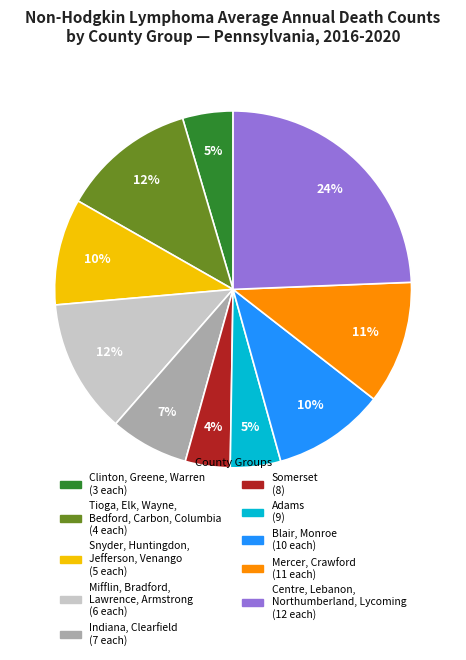

How many slices are in this pie chart?

10